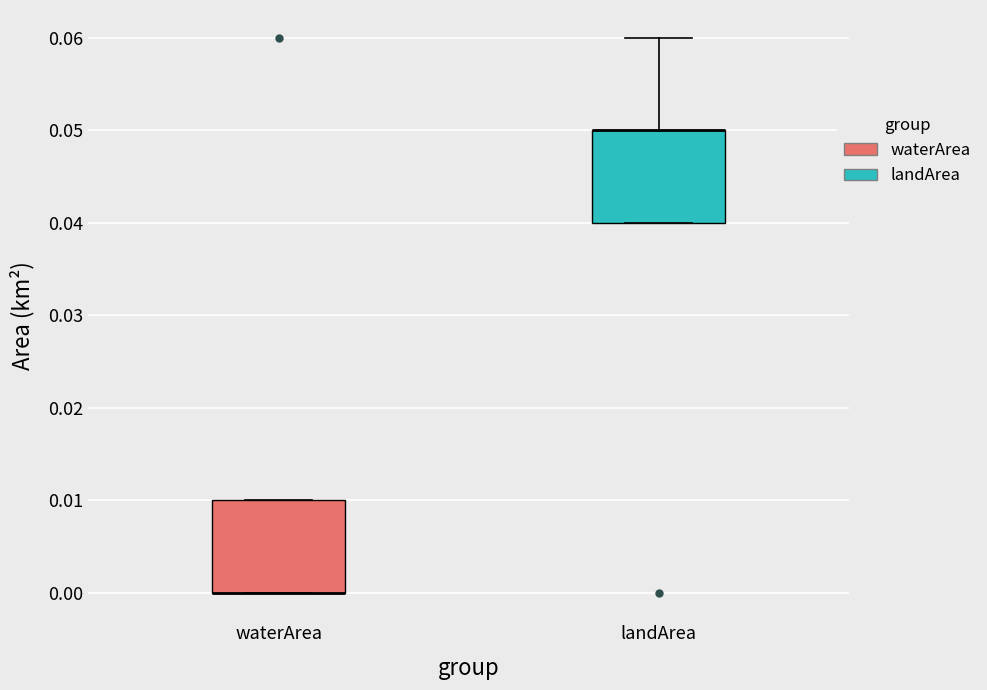

Reading left to right, read every box against the y-axis: the position of its median line, the range the box covers, and the ends of its whiskers. The values are not printed on the chart, so give them approximately, as read against the axis.

waterArea: median 0.00 (drawn on the box's lower edge), box 0.00 to 0.01, whiskers 0.00 to 0.01
landArea: median 0.05 (drawn on the box's upper edge), box 0.04 to 0.05, whiskers 0.04 to 0.06